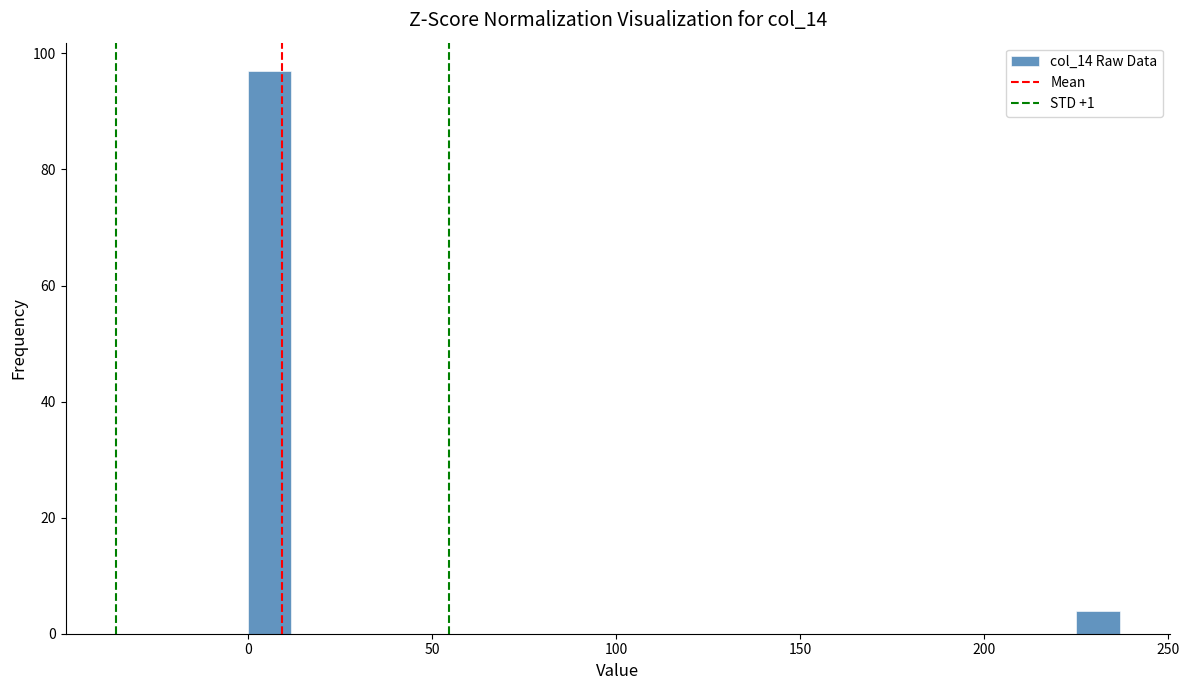

Around what value on the x-axis is the tallest bar? Give the approximate position of its centre, as read against the axis.

5